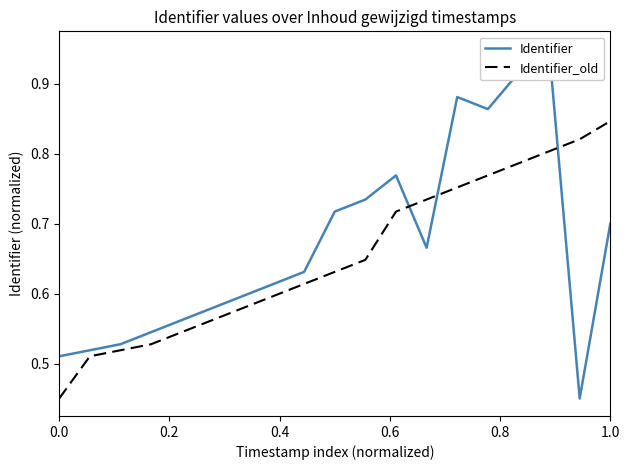

List the series in order of their peak value, lowest first.

Identifier_old, Identifier